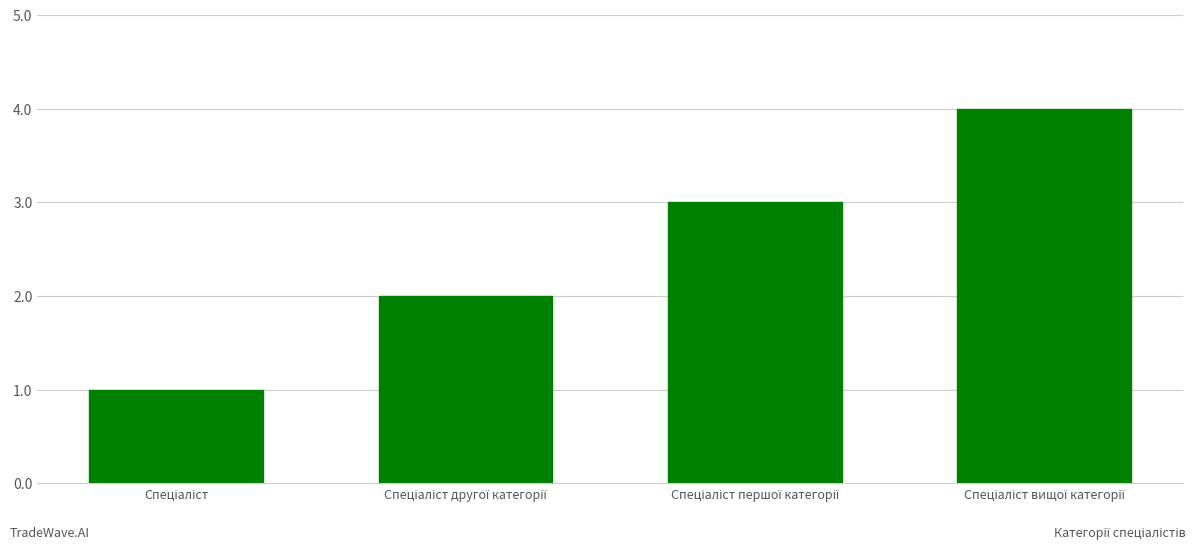

What is the sum of all values?

10